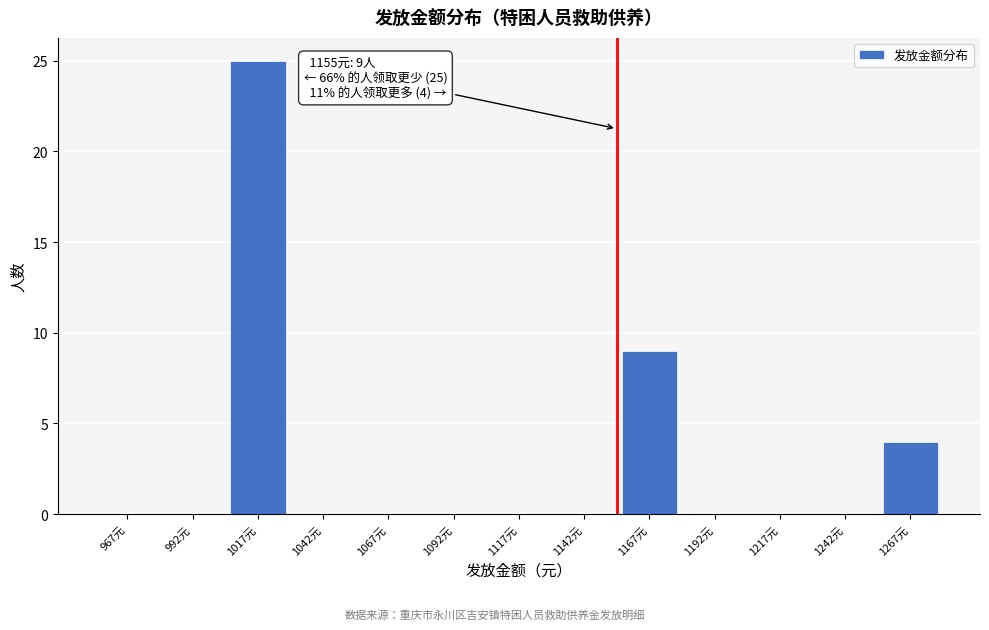

Over which range of the x-axis is the bar tallest?

1005 to 1030